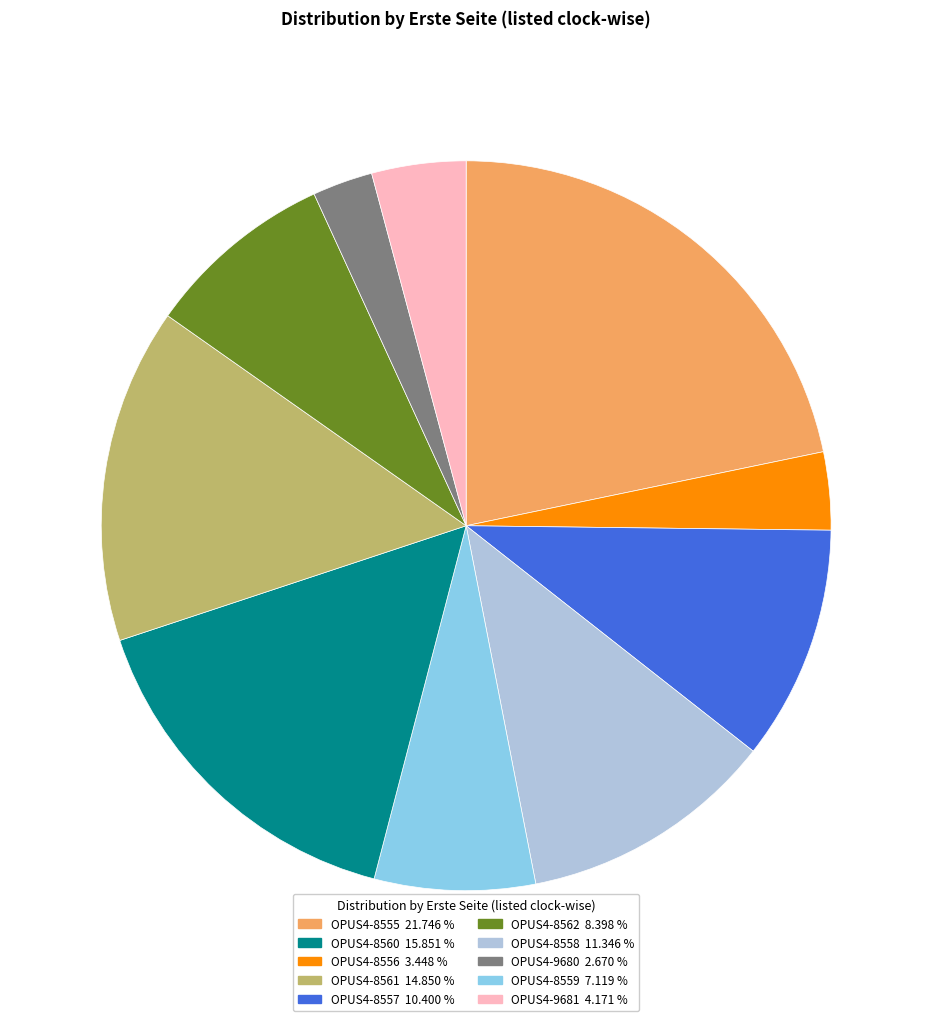

Which category has the smallest portion of the pie?

OPUS4-8559 7.119 %